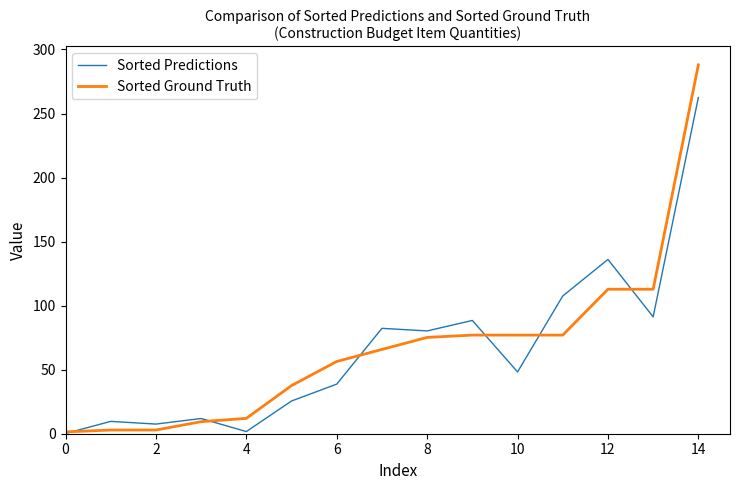

Rank the series by their maximum value, from lowest to highest.

Sorted Predictions, Sorted Ground Truth